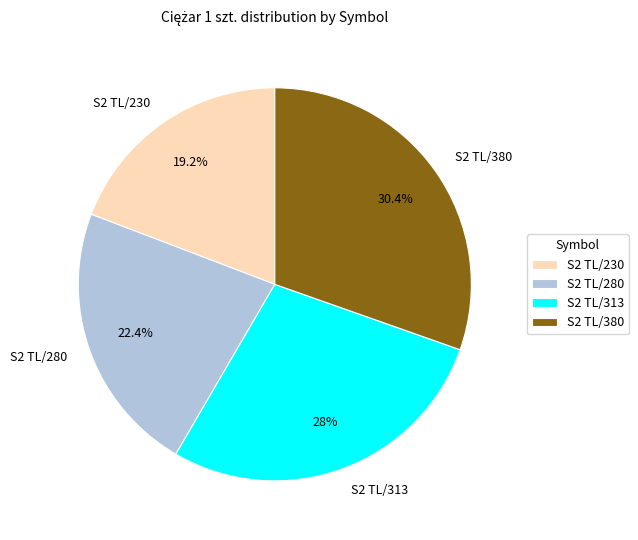

Do S2 TL/230 and S2 TL/280 together represent more than half of the pie?

No